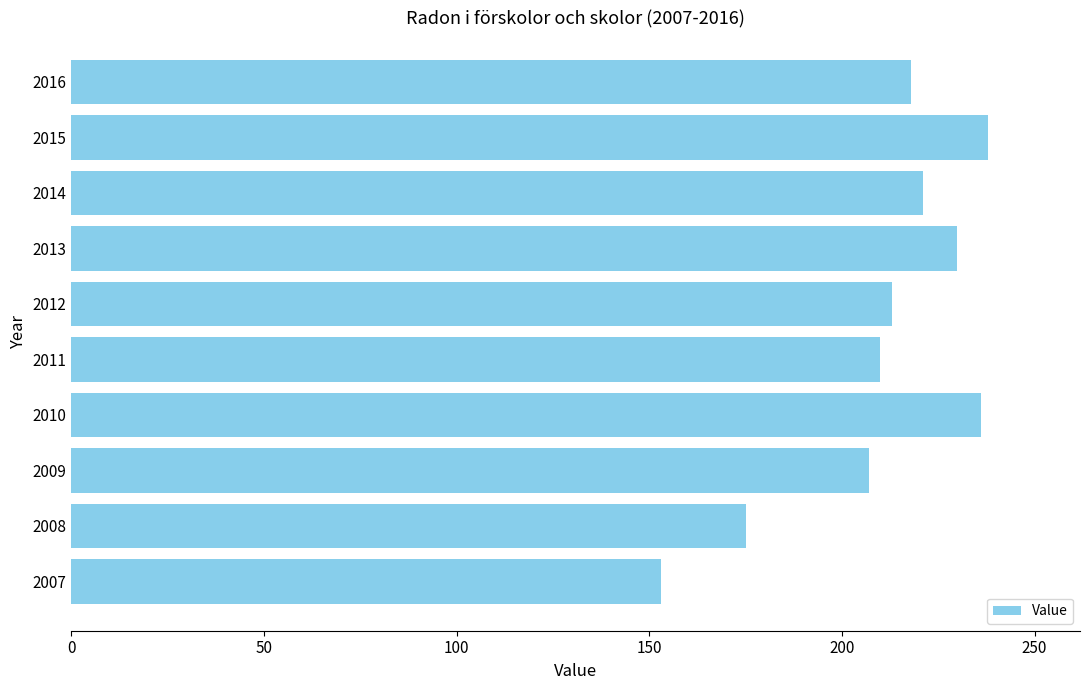

What is the difference between the maximum and minimum values?

85